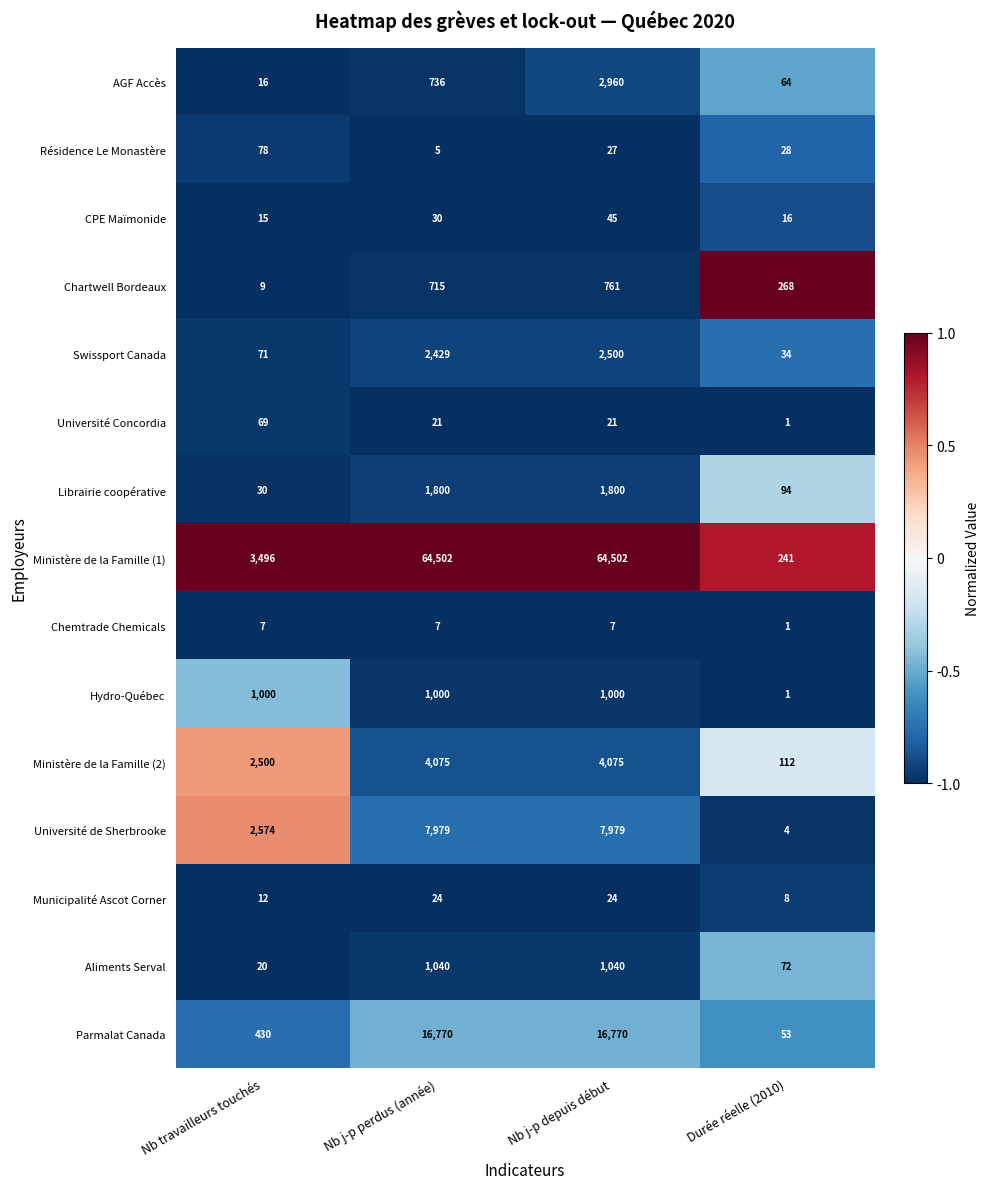

At which category is the sum across all series the highest?

Nb j-p depuis début